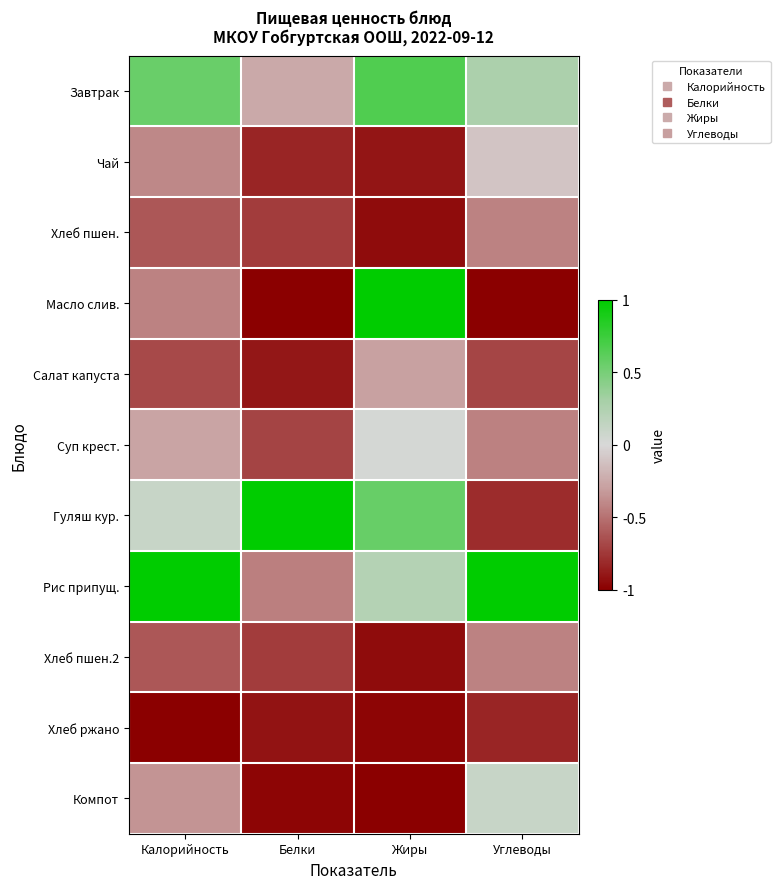

Reading left to right, list all the values displayed in this chart.

Завтрак: Калорийность=0.6	Белки=-0.2	Жиры=0.7	Углеводы=0.3
Чай: Калорийность=-0.4	Белки=-0.8	Жиры=-0.9	Углеводы=-0.1
Хлеб пшен.: Калорийность=-0.6	Белки=-0.7	Жиры=-0.9	Углеводы=-0.4
Масло слив.: Калорийность=-0.4	Белки=-1.0	Жиры=1.0	Углеводы=-1.0
Салат капуста: Калорийность=-0.7	Белки=-0.9	Жиры=-0.3	Углеводы=-0.7
Суп крест.: Калорийность=-0.3	Белки=-0.7	Жиры=0.0	Углеводы=-0.4
Гуляш кур.: Калорийность=0.1	Белки=1.0	Жиры=0.6	Углеводы=-0.8
Рис припущ.: Калорийность=1.0	Белки=-0.4	Жиры=0.2	Углеводы=1.0
Хлеб пшен.2: Калорийность=-0.6	Белки=-0.7	Жиры=-0.9	Углеводы=-0.4
Хлеб ржано: Калорийность=-1.0	Белки=-0.9	Жиры=-1.0	Углеводы=-0.8
Компот: Калорийность=-0.3	Белки=-1.0	Жиры=-1.0	Углеводы=0.1